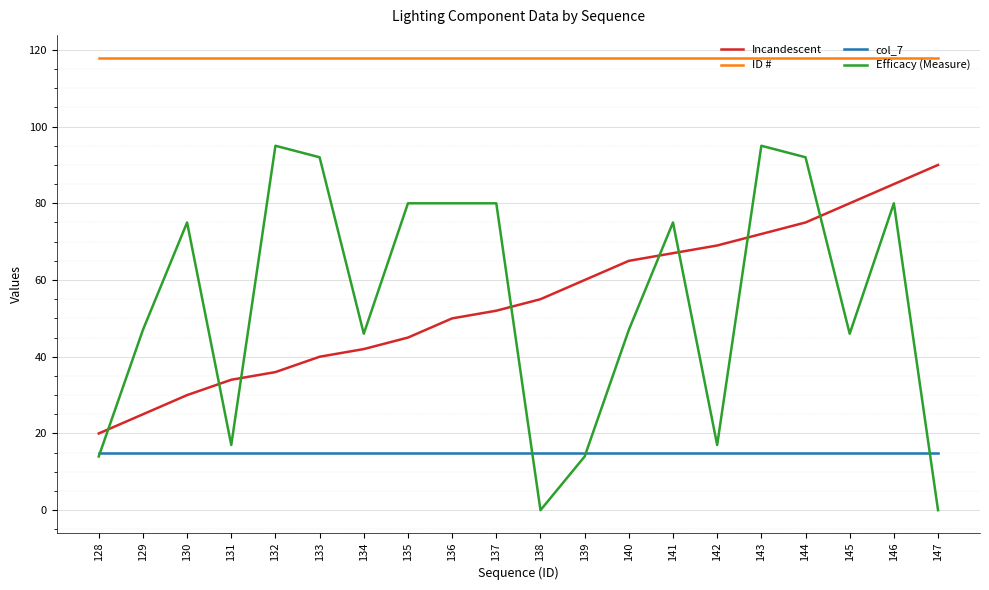

Is the value of Efficacy (Measure) at 144 greater than the value of col_7 at 133?

Yes